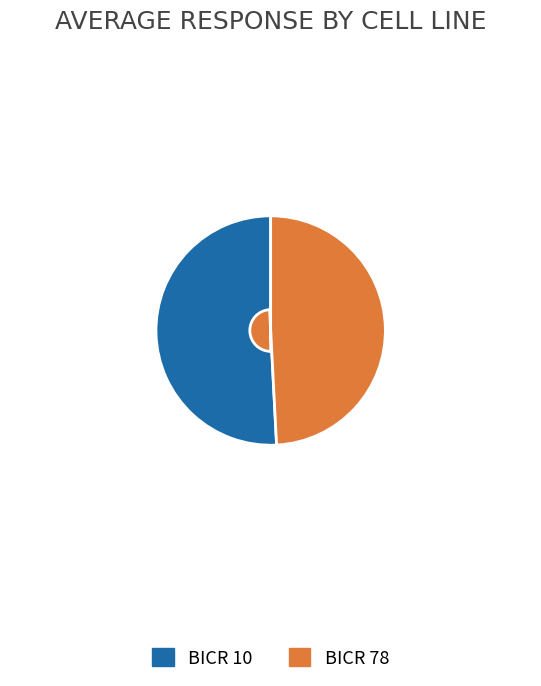

Which has a higher value, BICR 10 or BICR 78?

BICR 10